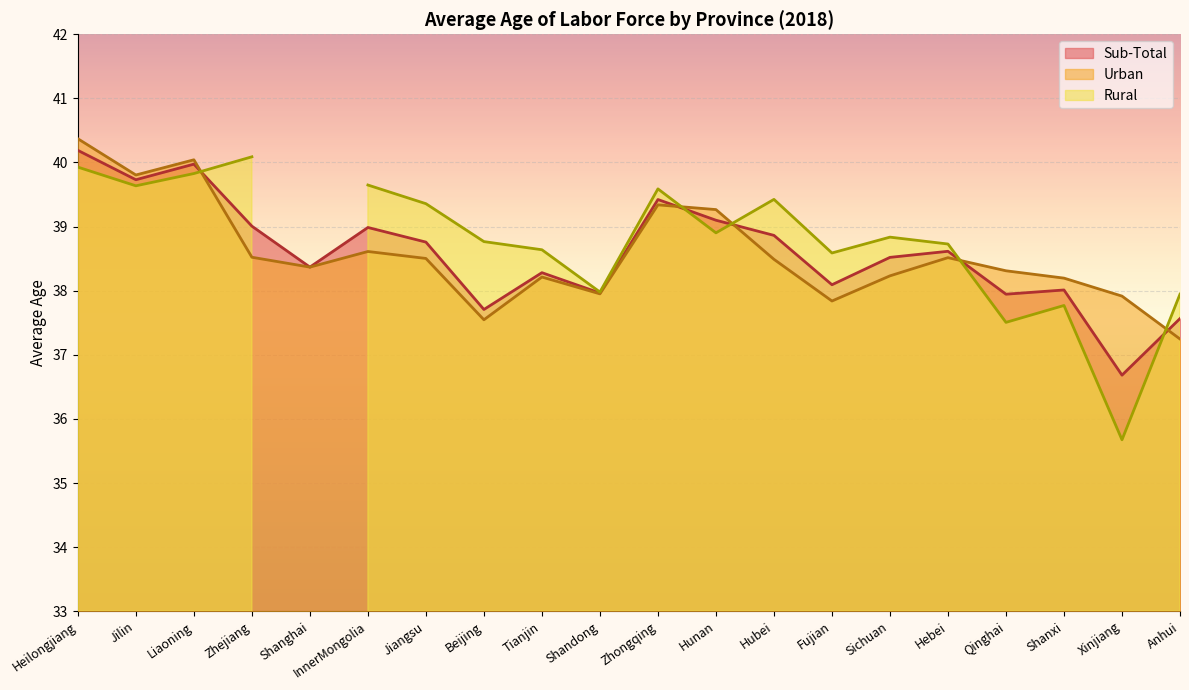

How many data points does each series have?

20